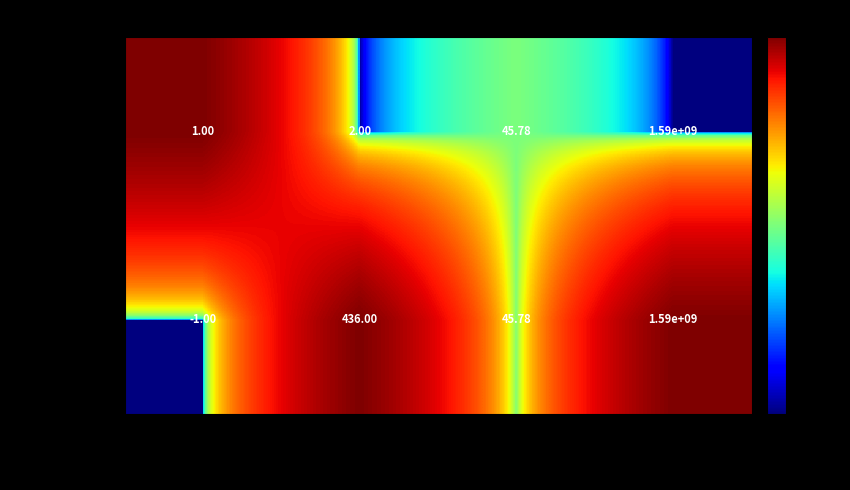

At which category does the chart reach its minimum across all series?

direction